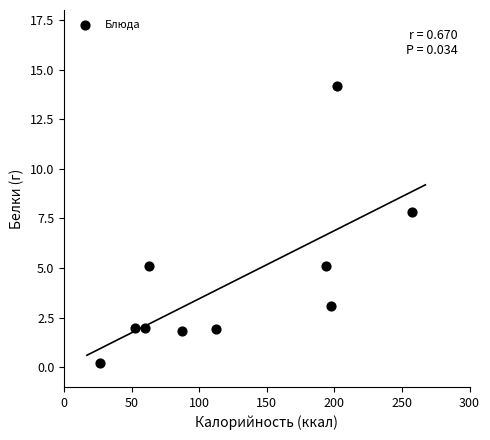

What Y value in the scatter plot is closest to 7?

7.8